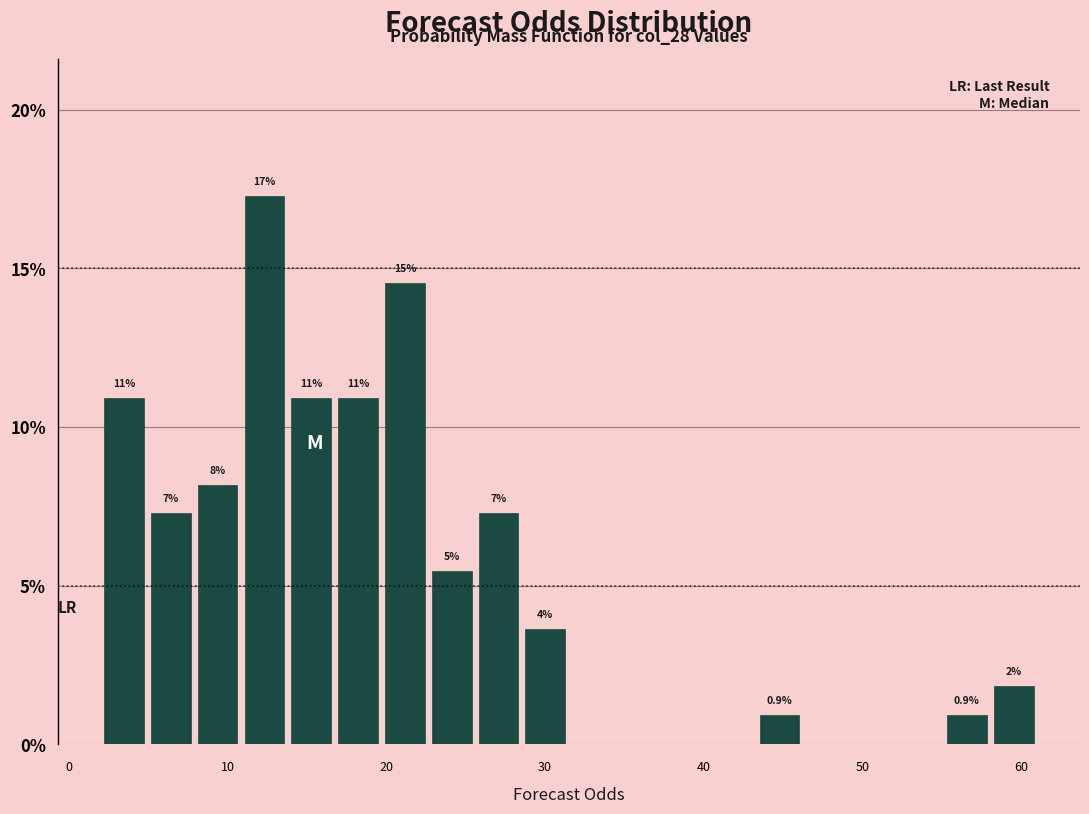

Around what value on the x-axis is the tallest bar? Give the approximate position of its centre, as read against the axis.

12